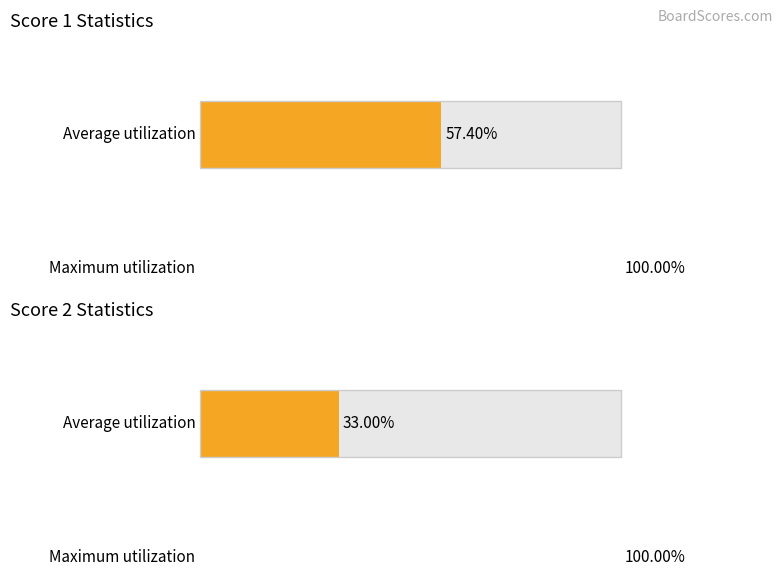

Rank the series by their maximum value, from highest to lowest.

Score 1, Score 2